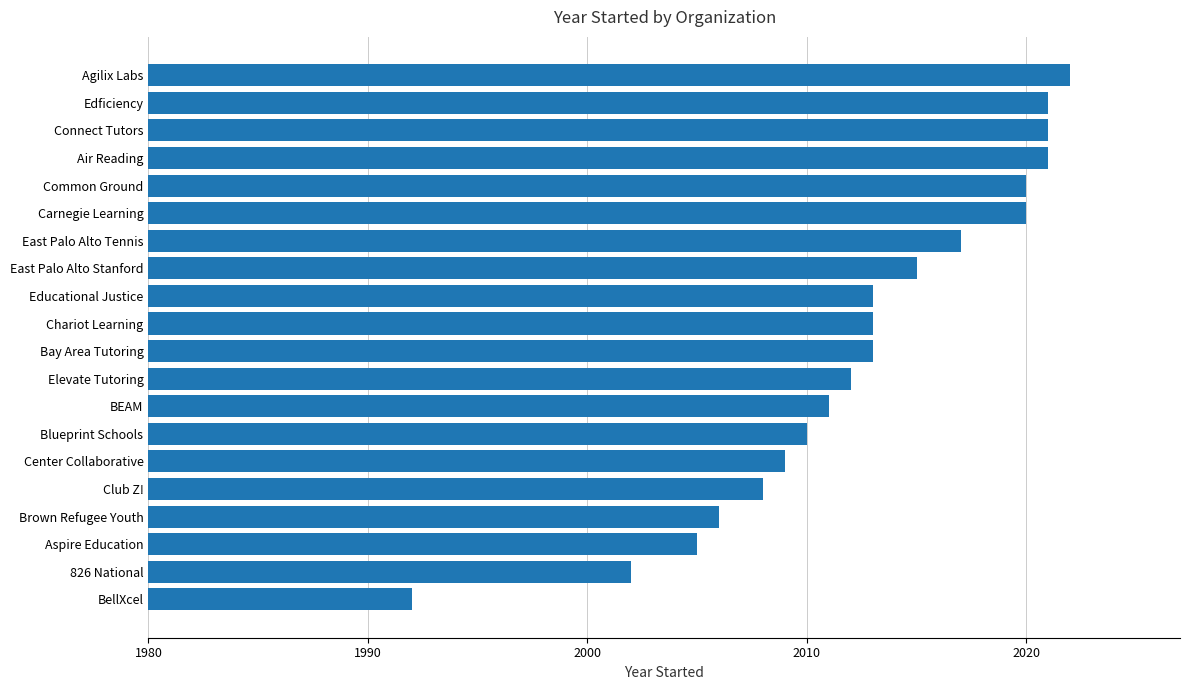

Does the chart contain any negative values?

No